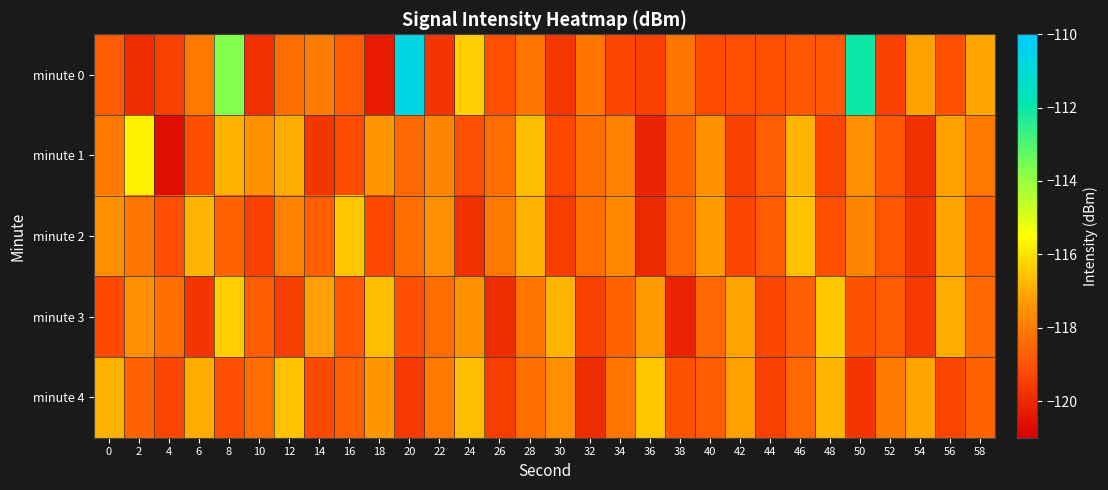

Which series has the largest total across all categories?

minute 0